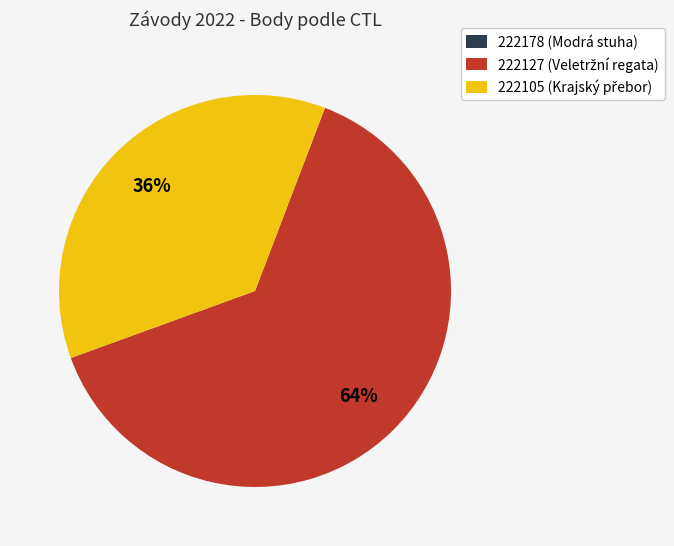

Does any single category account for the majority?

Yes